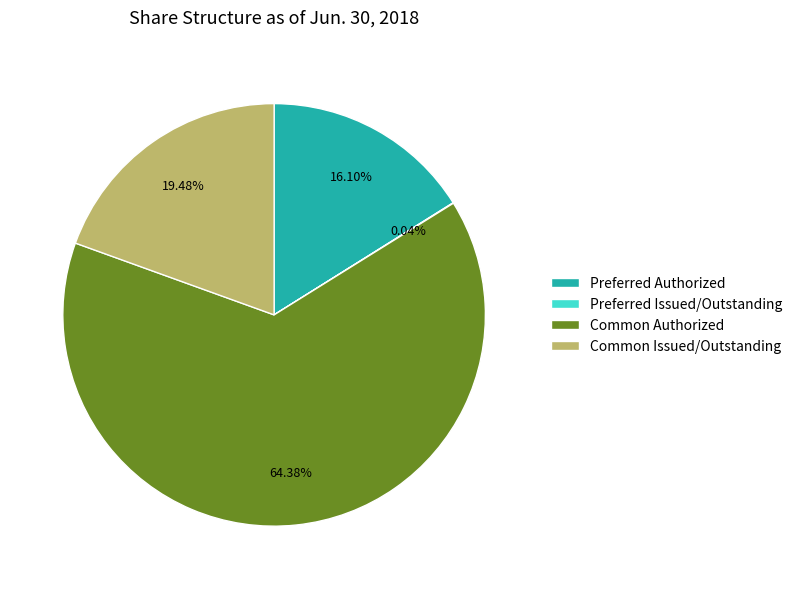

Is there any slice that represents more than half of the pie?

Yes